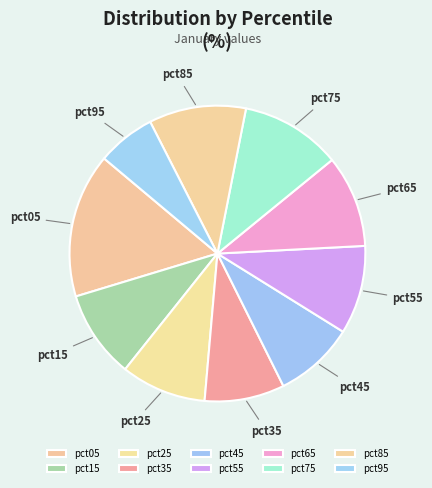

What is the ratio of the value at pct95 to the value at pct35?

0.7